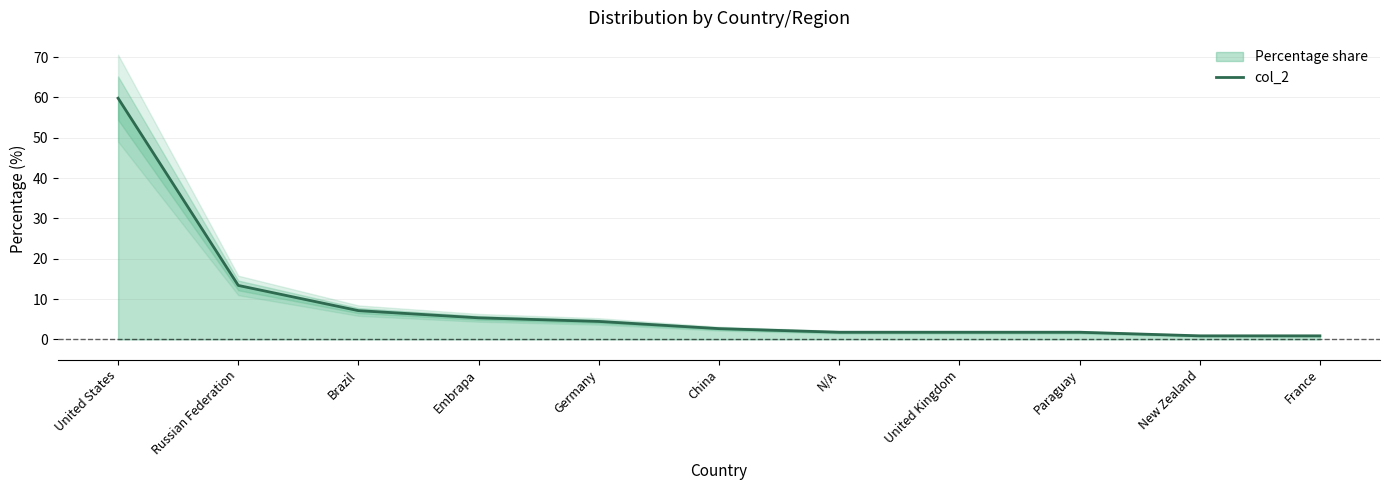

Count the number of values greater than 2.

6